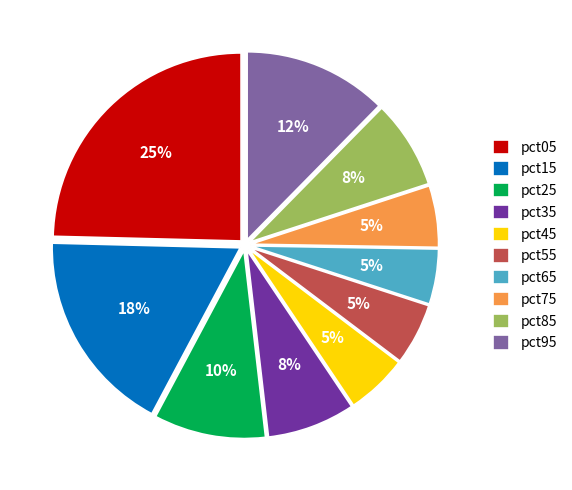

What is the ratio of the value at pct85 to the value at pct15?

0.4